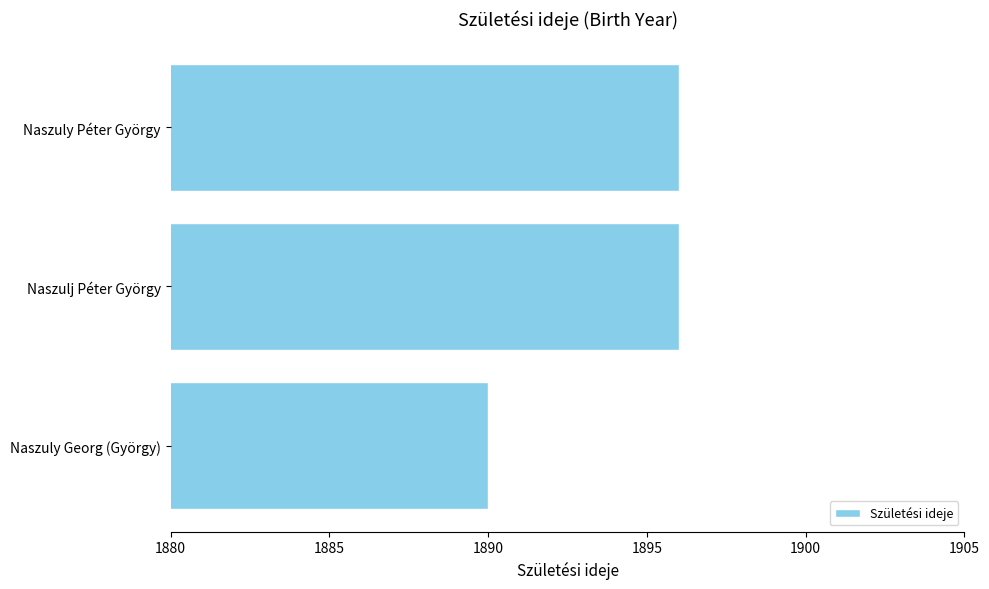

What is the difference between the second highest and minimum values?

6